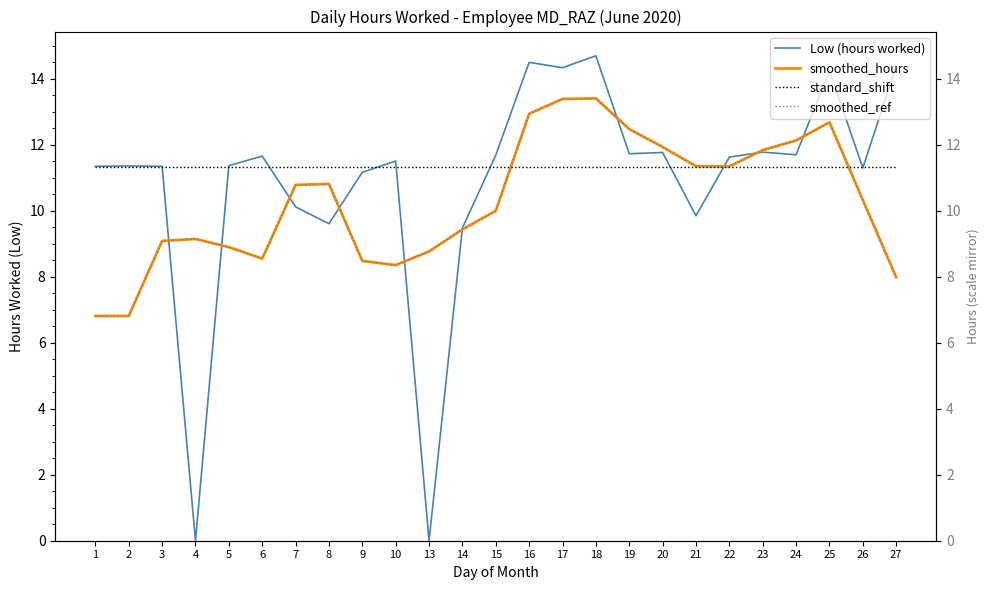

Which series has the widest spread of values?

Low (hours worked)